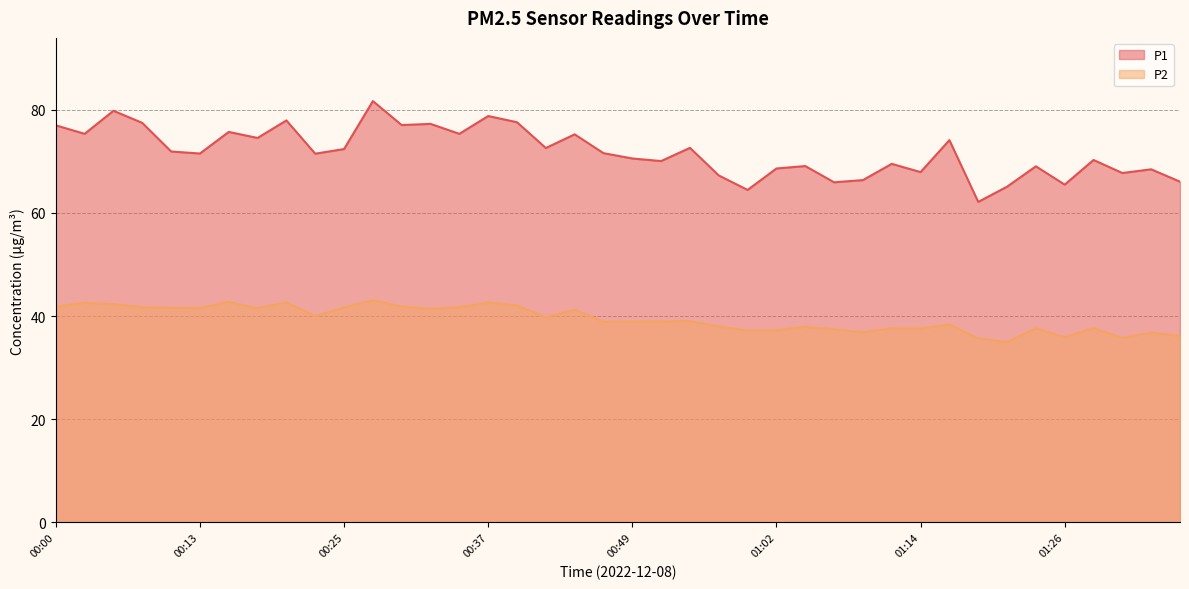

Which series has the largest total across all categories?

P1